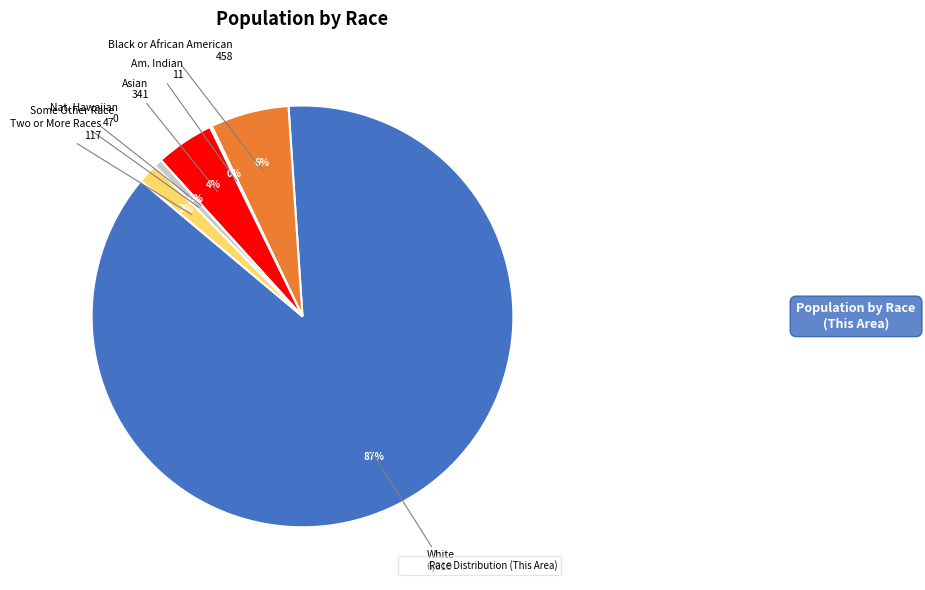

Which has a higher value, Some Other Race alone or Asian alone?

Asian alone